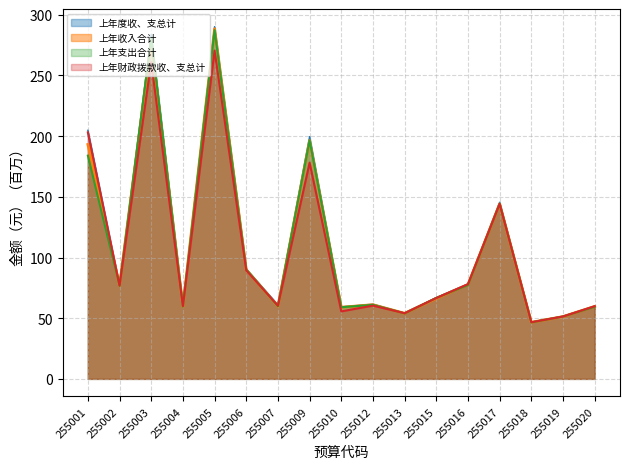

True or false: 上年度收、支总计 and 上年收入合计 cross at least once.

False